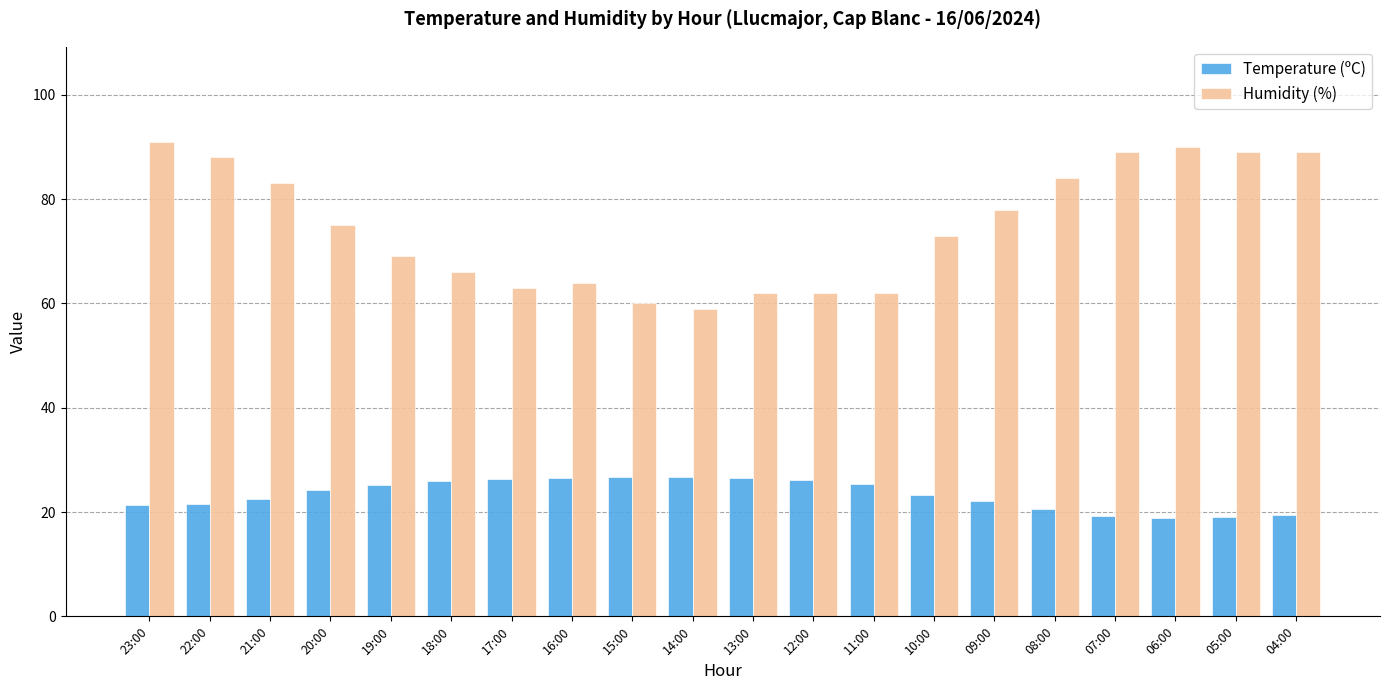

Are the bars grouped side by side (vs. stacked)?

Yes